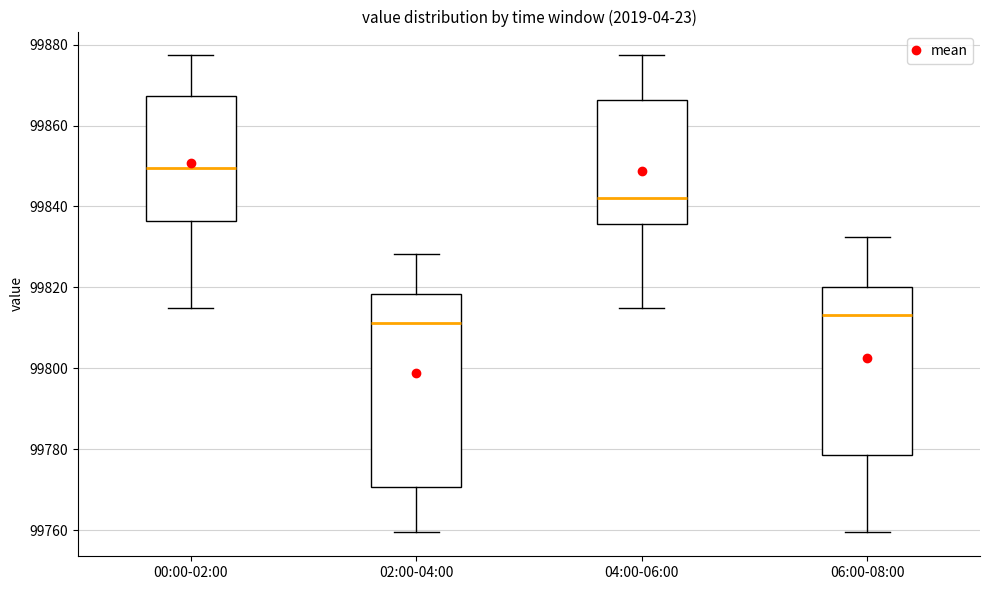

Reading left to right, transcribe this box plot: for each box, give where its median line is, the range the box spans, and where its two whiskers end, as read against the y-axis. The values are not printed on the chart, so give them approximately, as read against the axis.

00:00-02:00: median 99850, box 99836 to 99868, whiskers 99814 to 99878
02:00-04:00: median 99812, box 99770 to 99818, whiskers 99760 to 99828
04:00-06:00: median 99842, box 99836 to 99866, whiskers 99814 to 99878
06:00-08:00: median 99814, box 99778 to 99820, whiskers 99760 to 99832